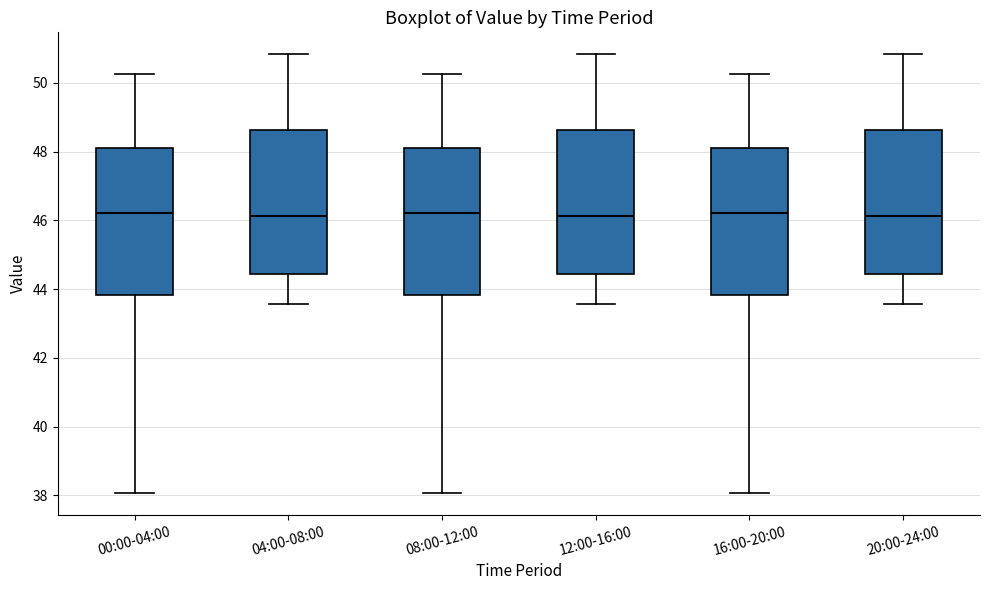

Reading left to right, transcribe this box plot: for each box, give where its median line is, the range the box spans, and where its two whiskers end, as read against the y-axis. The values are not printed on the chart, so give them approximately, as read against the axis.

00:00-04:00: median 46.2, box 43.8 to 48.0, whiskers 38.0 to 50.2
04:00-08:00: median 46.2, box 44.4 to 48.6, whiskers 43.6 to 50.8
08:00-12:00: median 46.2, box 43.8 to 48.0, whiskers 38.0 to 50.2
12:00-16:00: median 46.2, box 44.4 to 48.6, whiskers 43.6 to 50.8
16:00-20:00: median 46.2, box 43.8 to 48.0, whiskers 38.0 to 50.2
20:00-24:00: median 46.2, box 44.4 to 48.6, whiskers 43.6 to 50.8